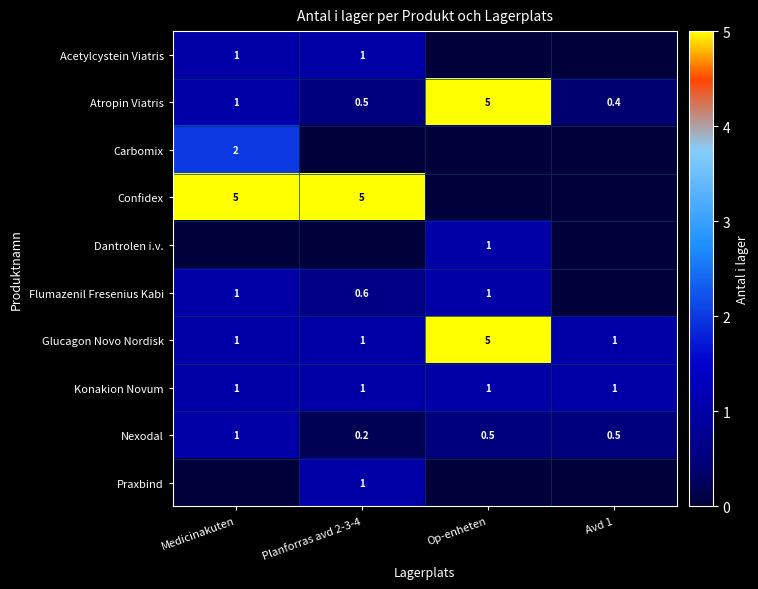

Is the value of Confidex at Medicinakuten greater than the value of Atropin Viatris at Medicinakuten?

Yes